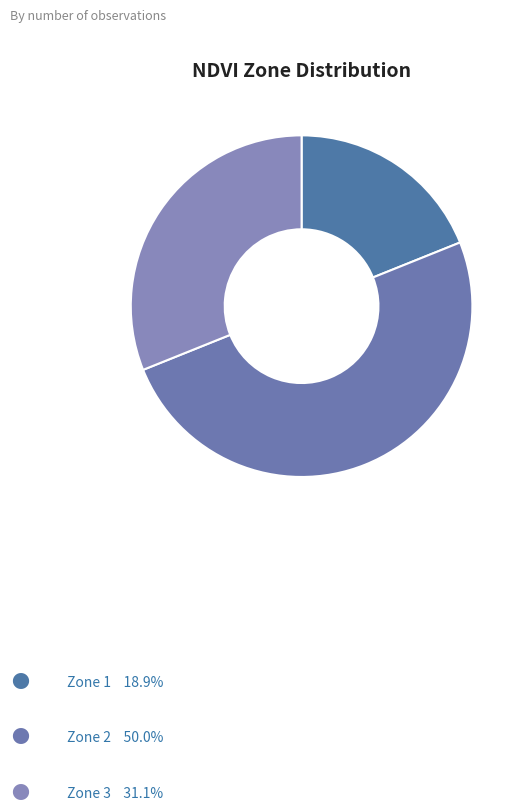

To the nearest percent, what portion does Zone 2 represent?

50%